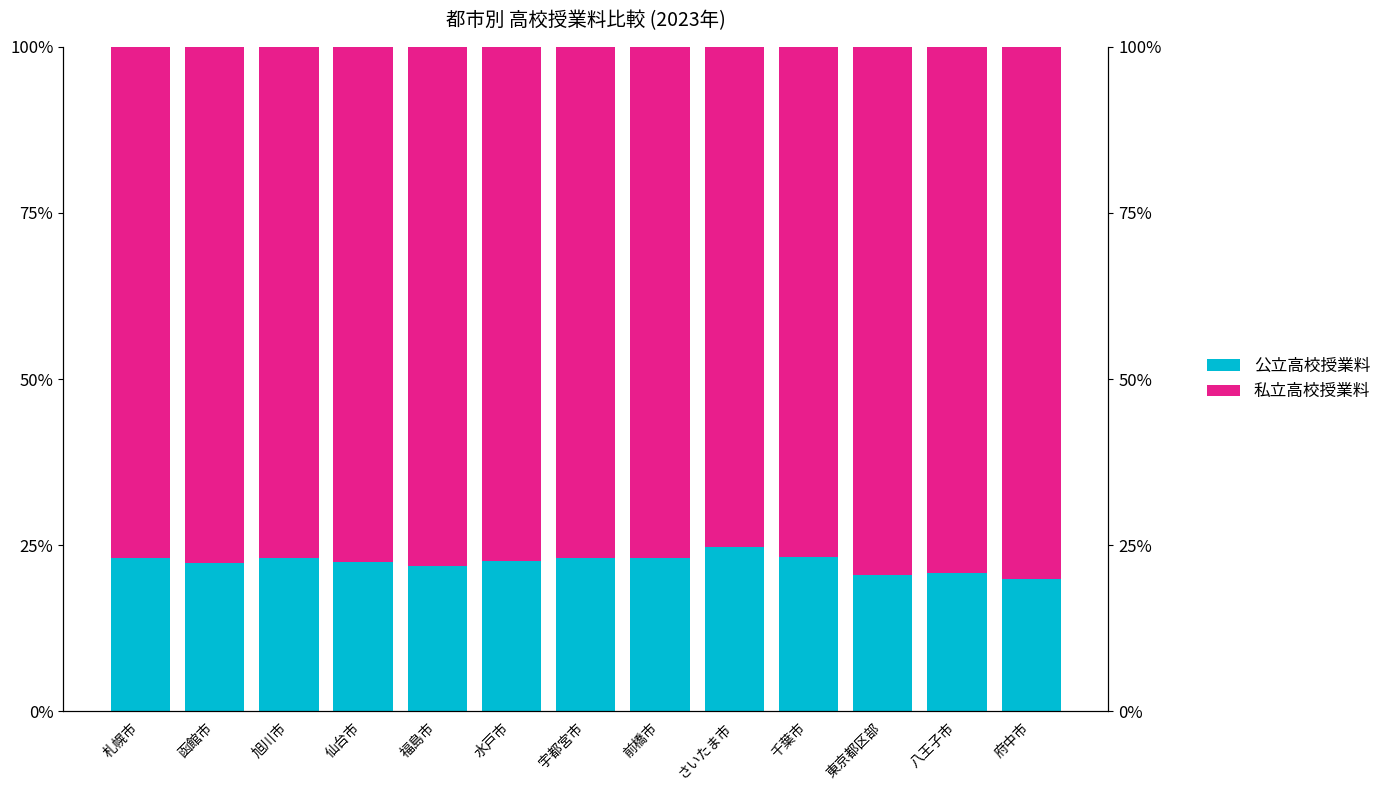

What is the approximate value of 私立高校授業料 at 福島市?

78.1